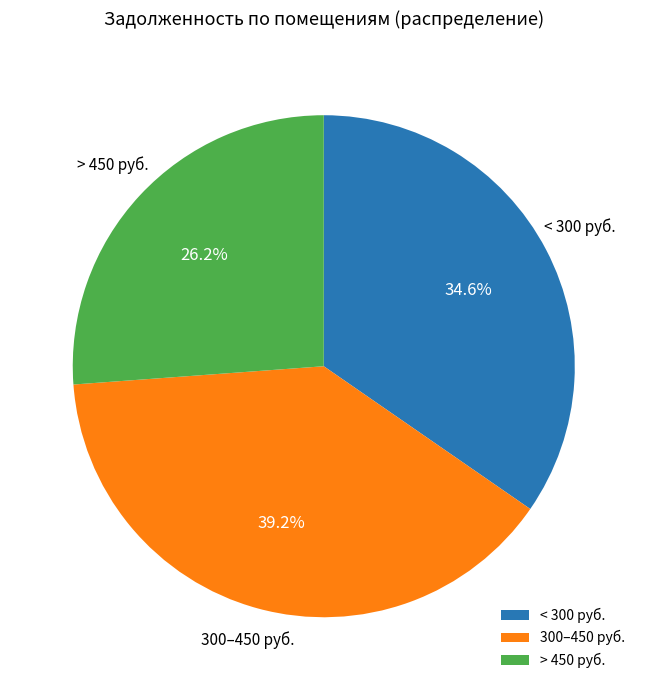

Which slice is the largest?

300–450 руб.